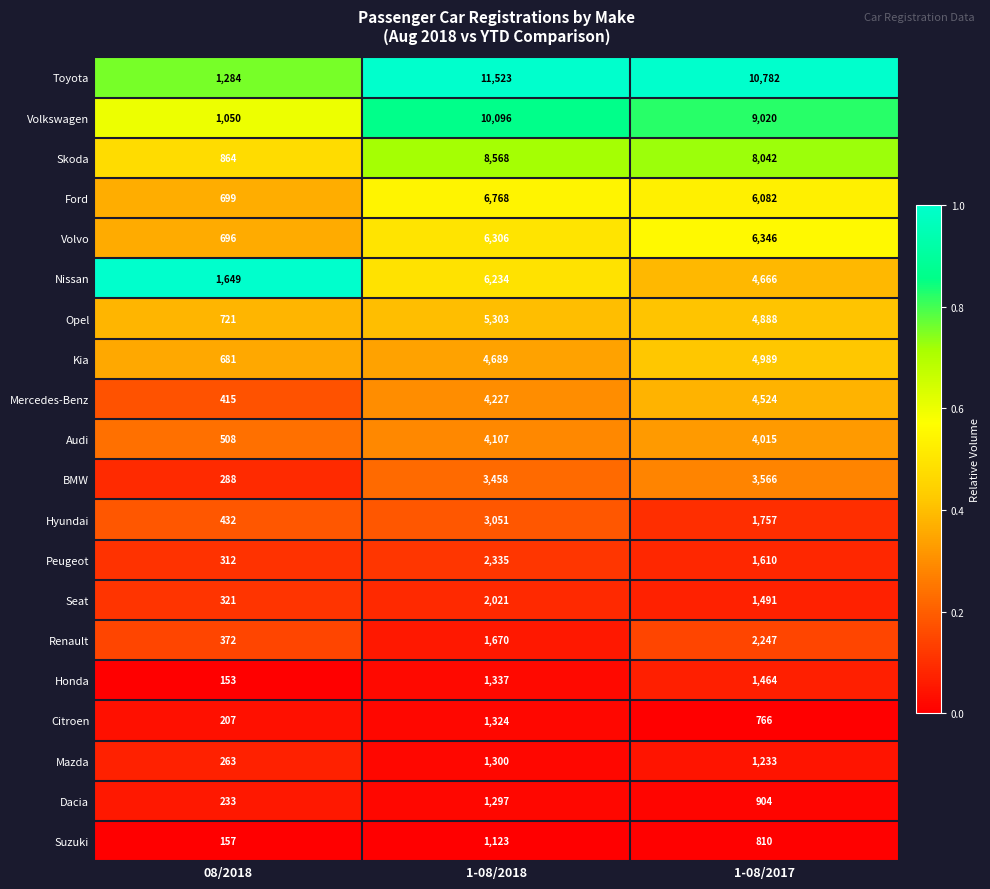

Read the Suzuki value at 1-08/2018.

1123